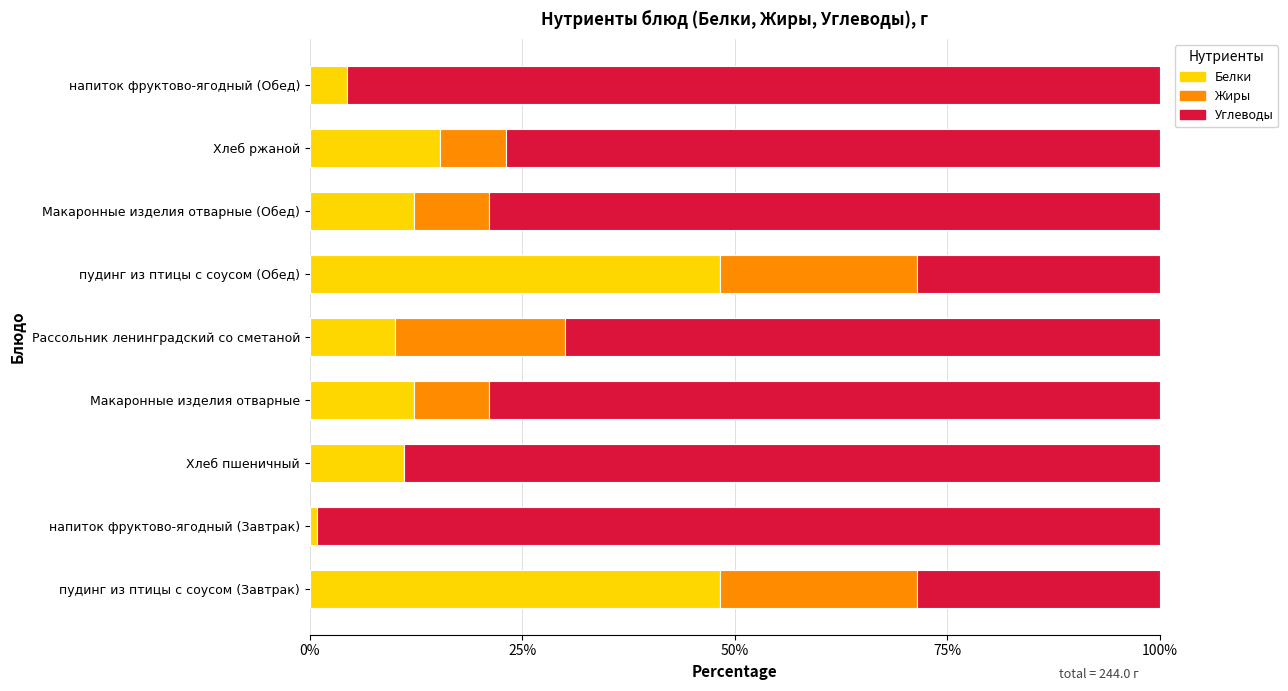

What is the total value across all series at пудинг из птицы с соусом (Завтрак)?

100.0